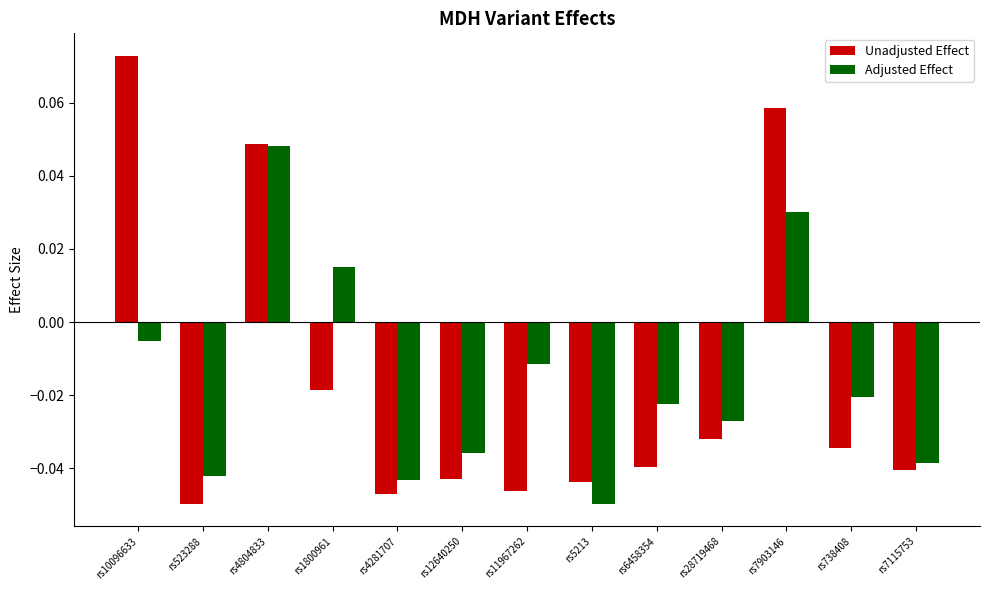

At how many categories does at least one series exceed 0?

4